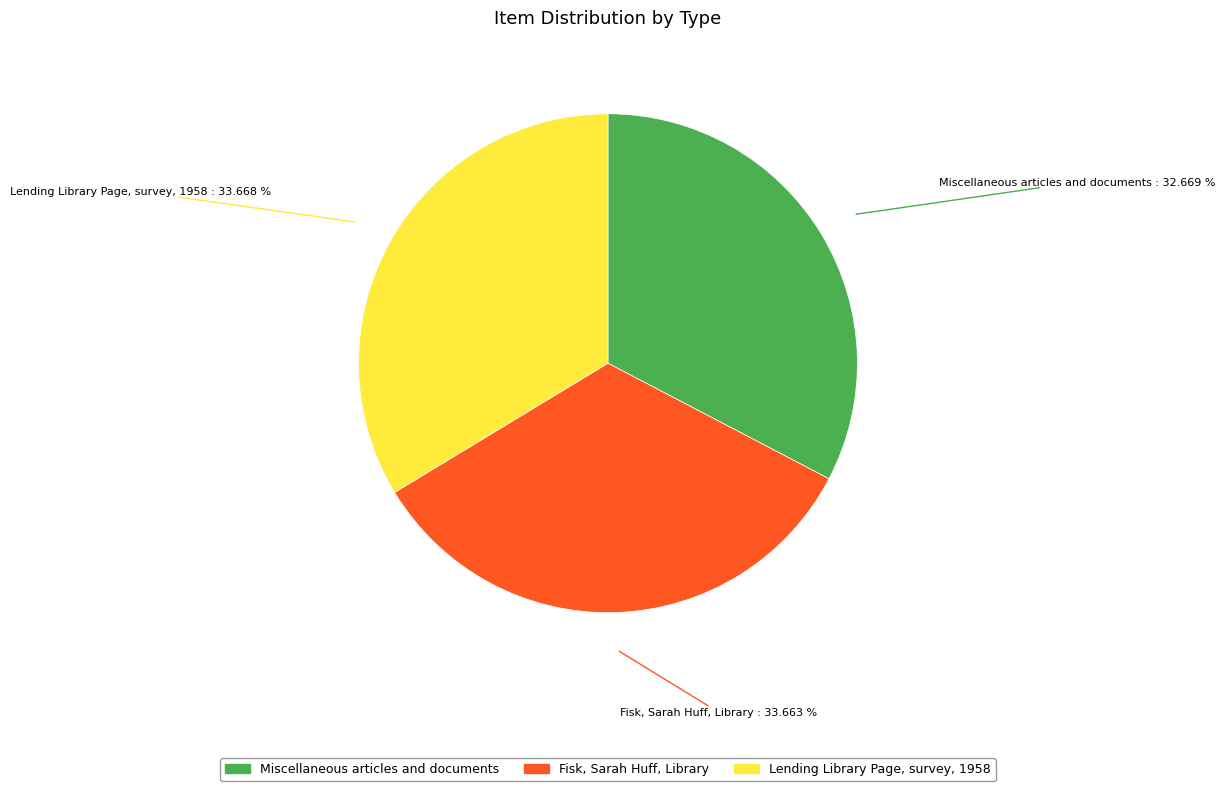

What is the smallest slice in the pie chart?

Miscellaneous articles and documents